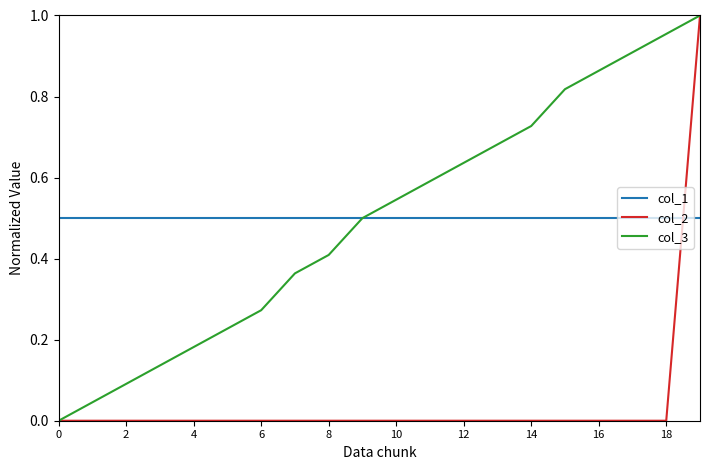

How many lines are shown in the chart?

3